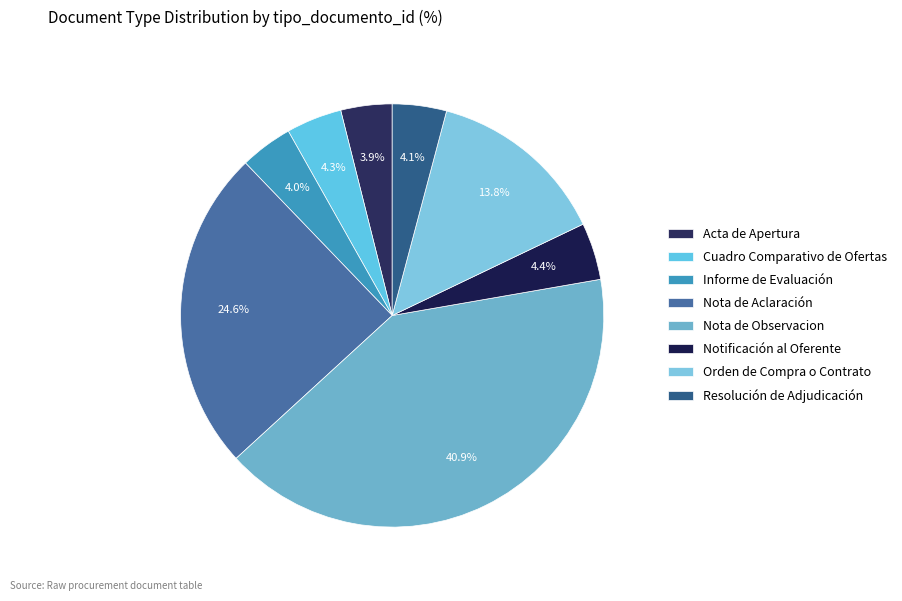

Does Informe de Evaluación account for over 50% of the chart?

No